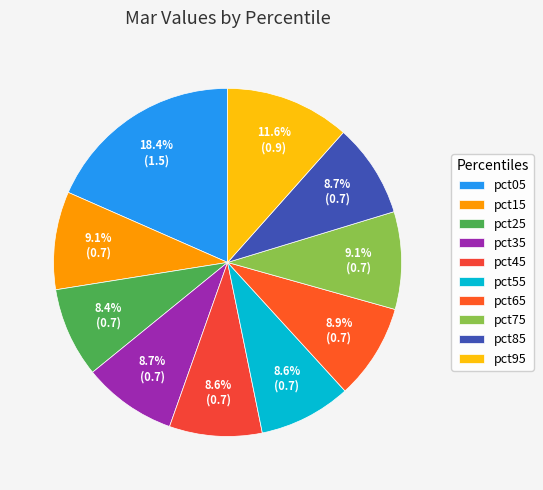

To the nearest percent, what portion does pct05 represent?

18%